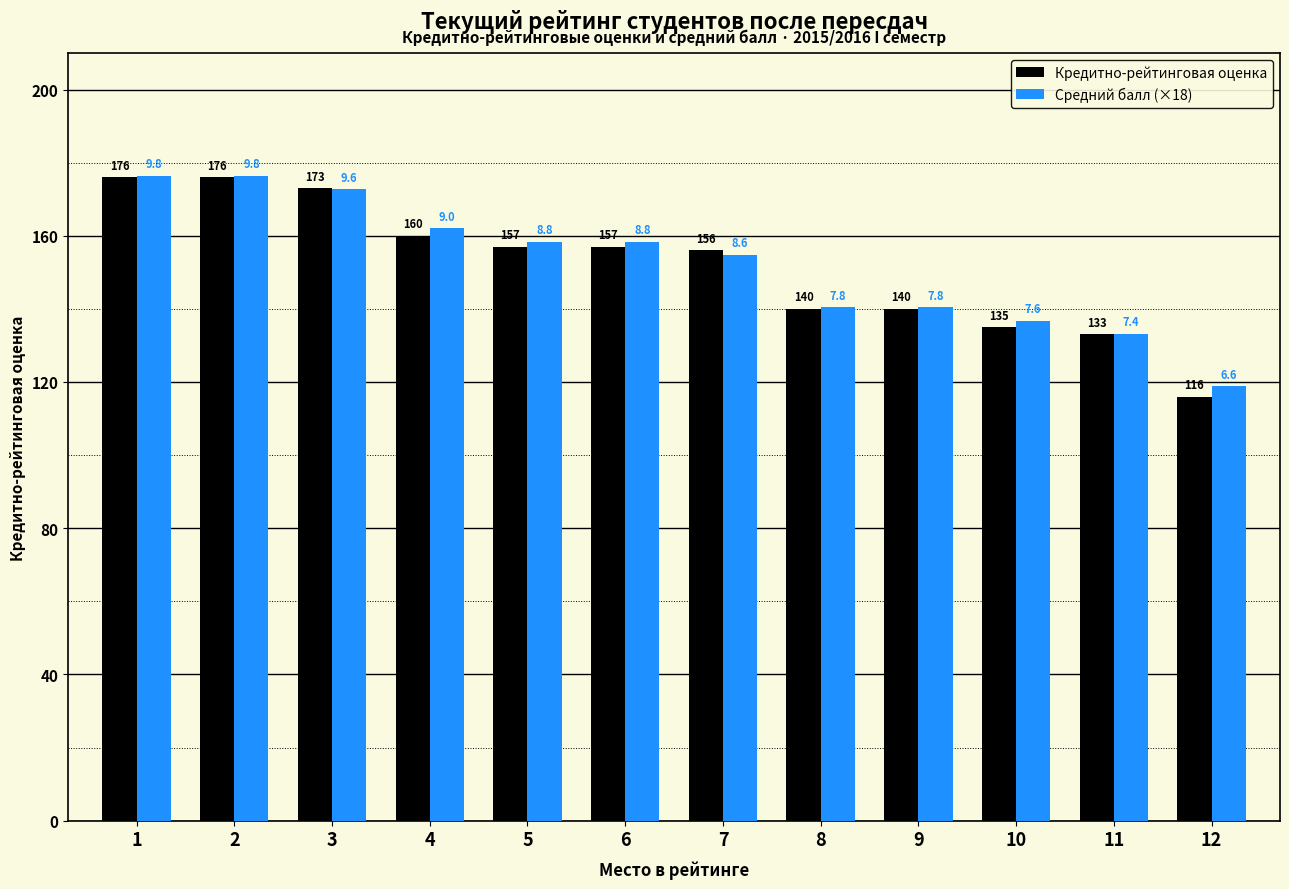

Is it true that Средний балл (×18) equals 118.8 at 12?

True